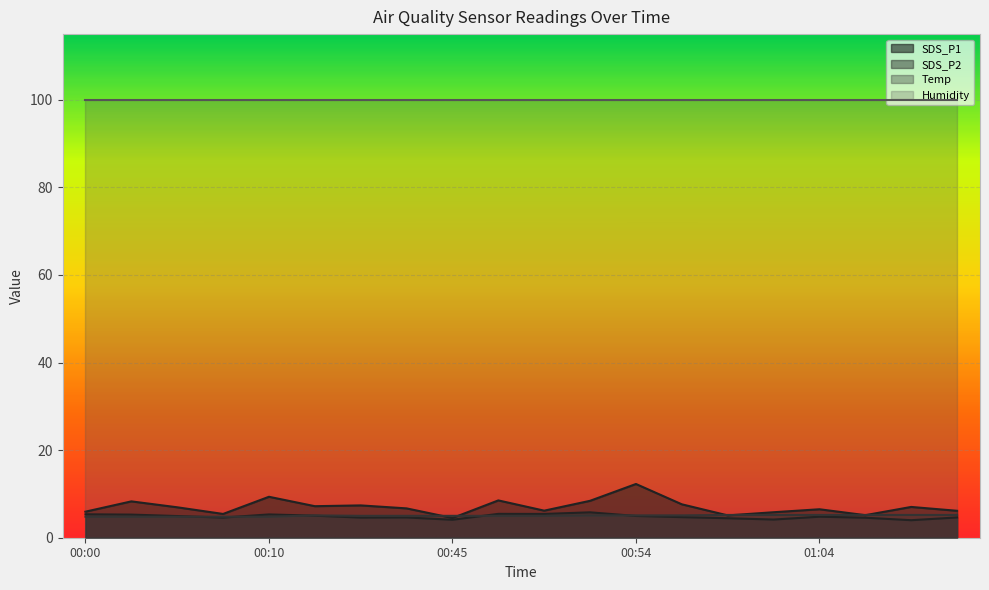

What is the maximum value for SDS_P1?

12.3